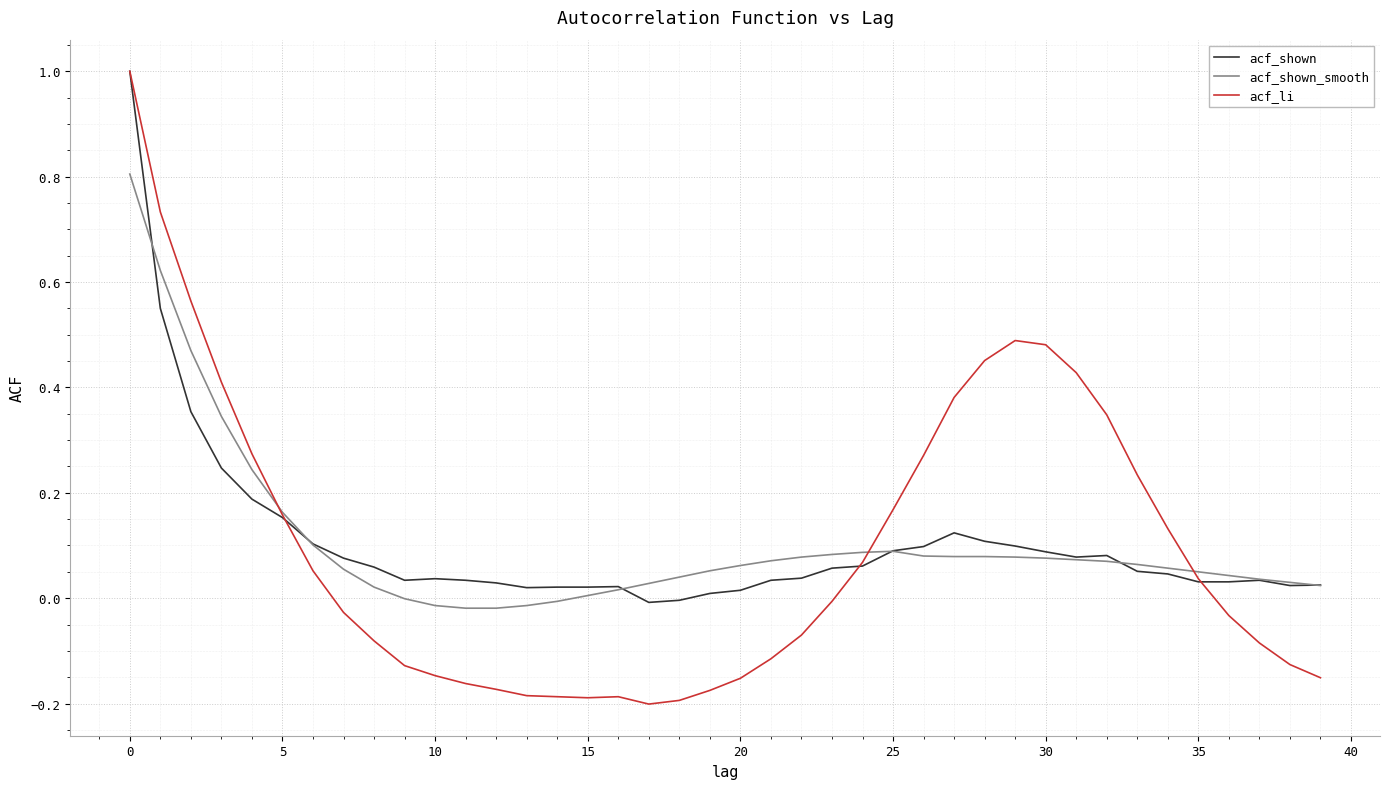

Which series has the largest range (max minus min)?

acf_li